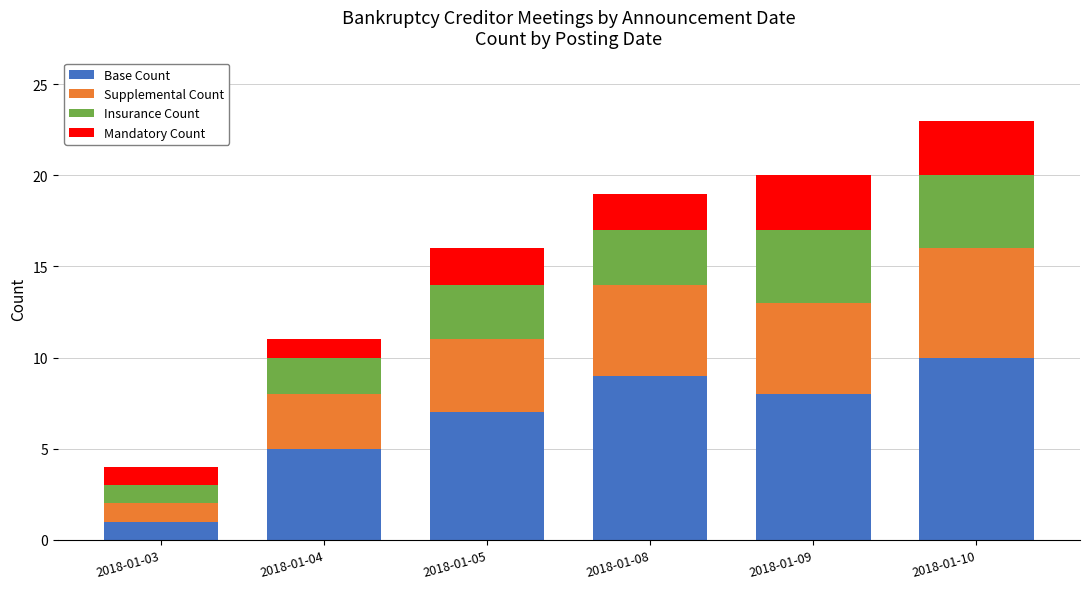

At which label does Base Count reach its peak?

2018-01-10